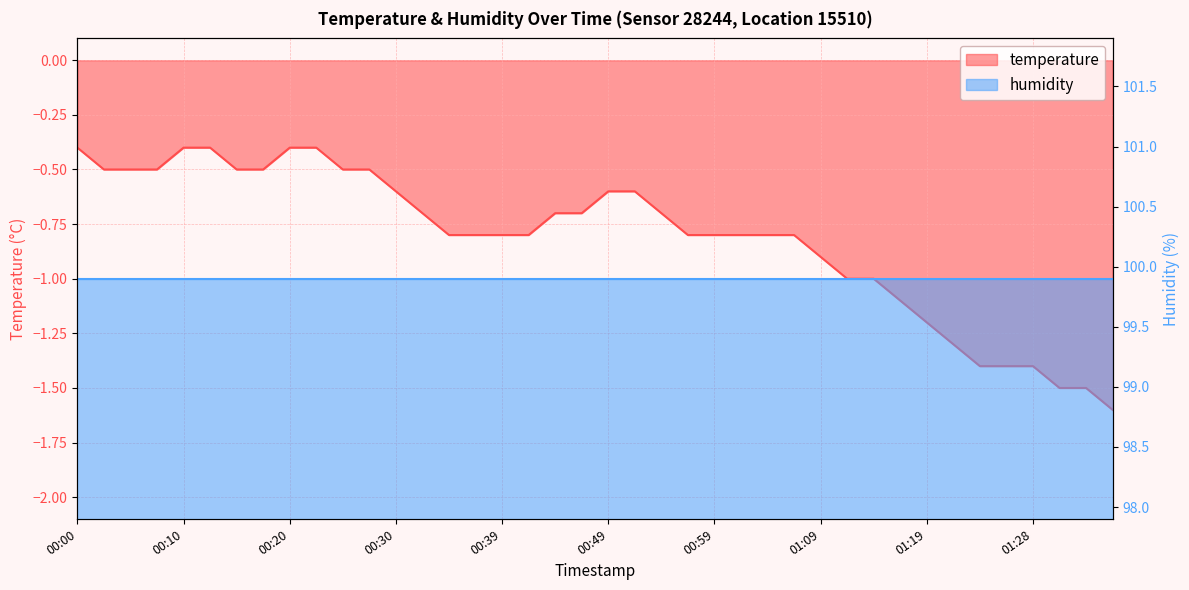

What is the label of the 39th point from the right?

00:03